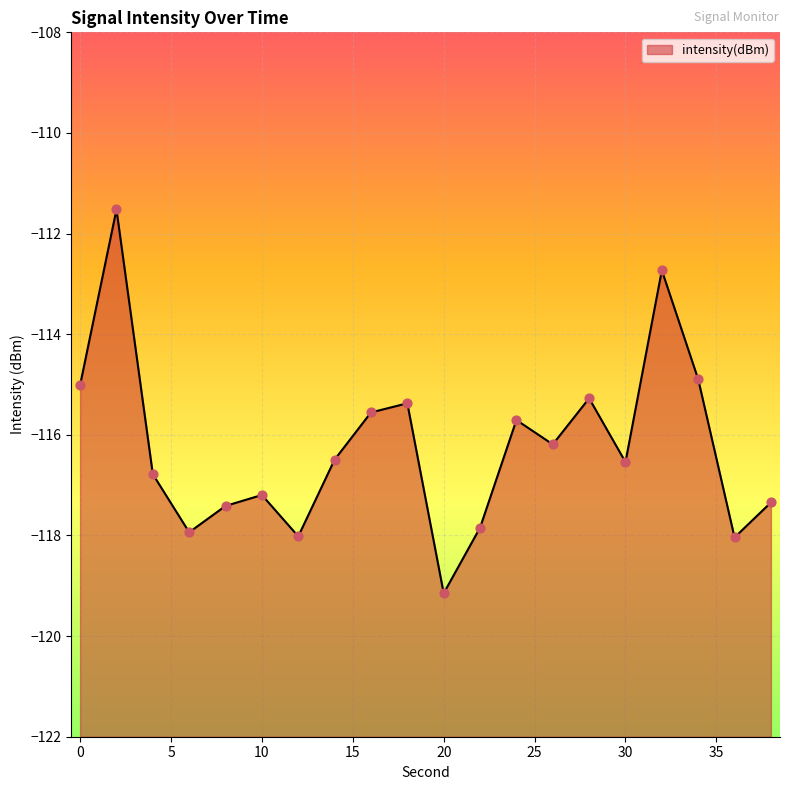

Between 16 and 22, which is larger?

16